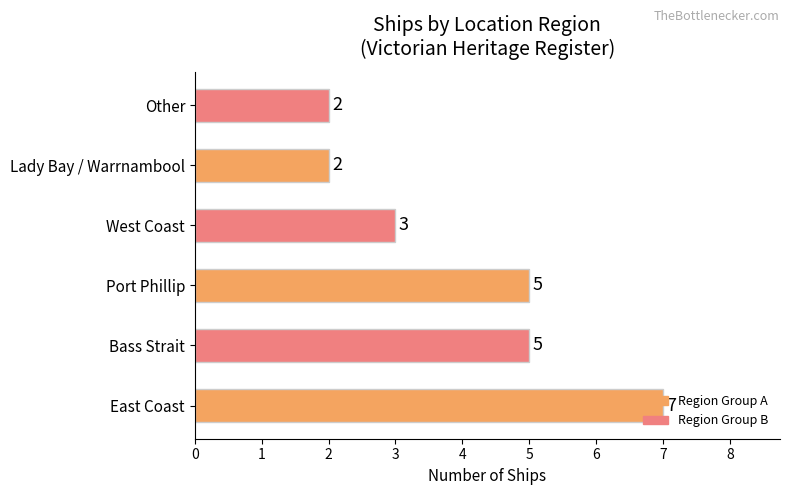

How many bars are there in total?

6